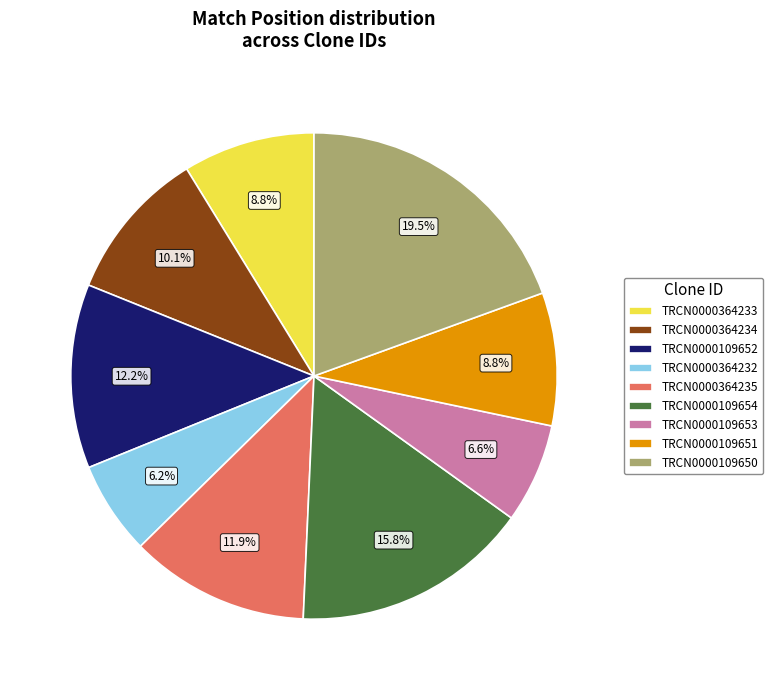

Count the number of slices in the pie.

9